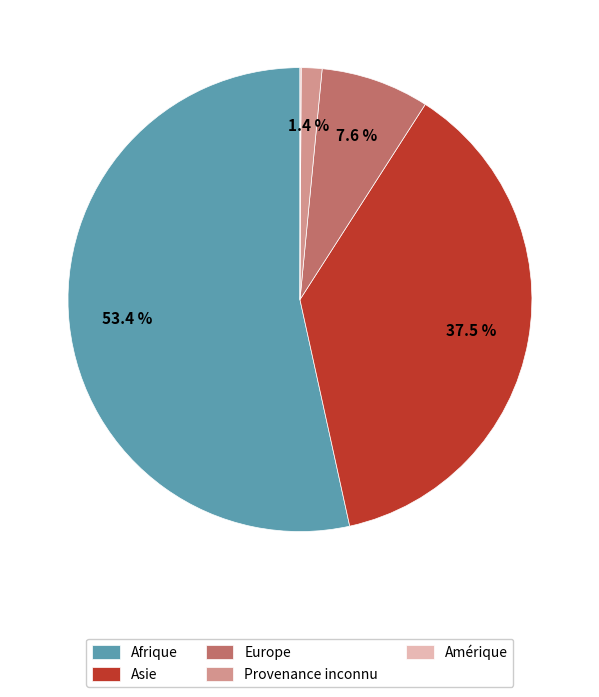

What percentage is NOT represented by Afrique?

46.6%